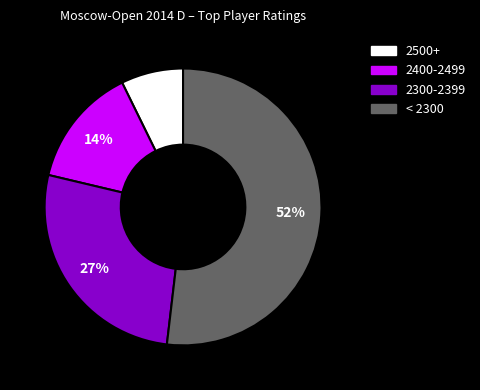

To the nearest percent, what is the average slice percentage?

25%